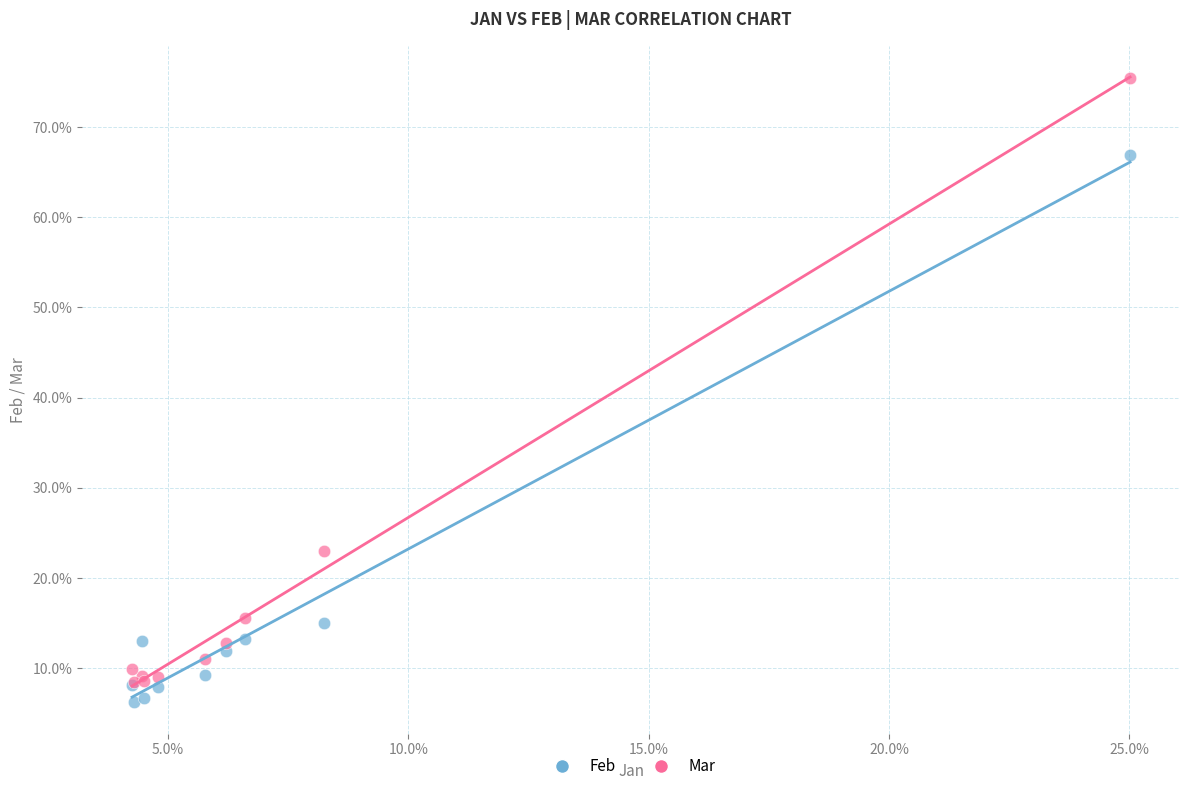

What are all the series names shown in the legend?

Feb, Mar